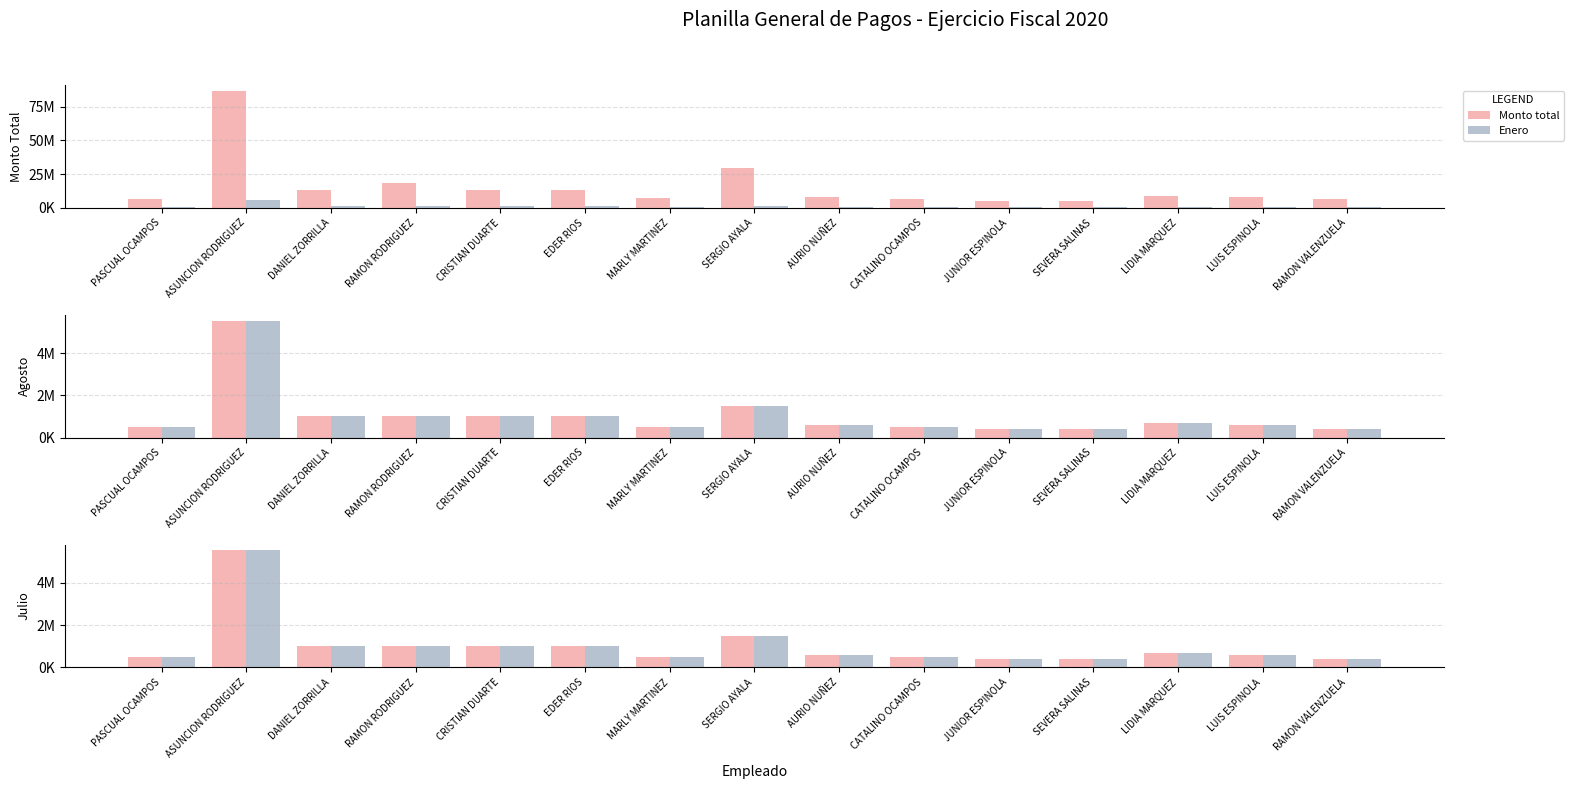

Reading left to right, list all the values displayed in this chart.

Monto total: 6500000	86625000	13000000	18500000	13500000	13000000	7000000	29300000	7800000	6500000	5200000	5200000	9100000	7800000	6310000
Enero: 500000	5535000	1000000	1000000	1000000	1000000	500000	1500000	600000	500000	400000	400000	700000	600000	400000
Agosto: 500000	5535000	1000000	1000000	1000000	1000000	500000	1500000	600000	500000	400000	400000	700000	600000	400000
Mayo: 500000	5535000	1000000	1000000	1000000	1000000	500000	1500000	600000	500000	400000	400000	700000	600000	400000
Julio: 500000	5535000	1000000	1000000	1000000	1000000	500000	1500000	600000	500000	400000	400000	700000	600000	400000
Octubre: 500000	5535000	1000000	1000000	1000000	1000000	500000	1500000	600000	500000	400000	400000	700000	600000	400000